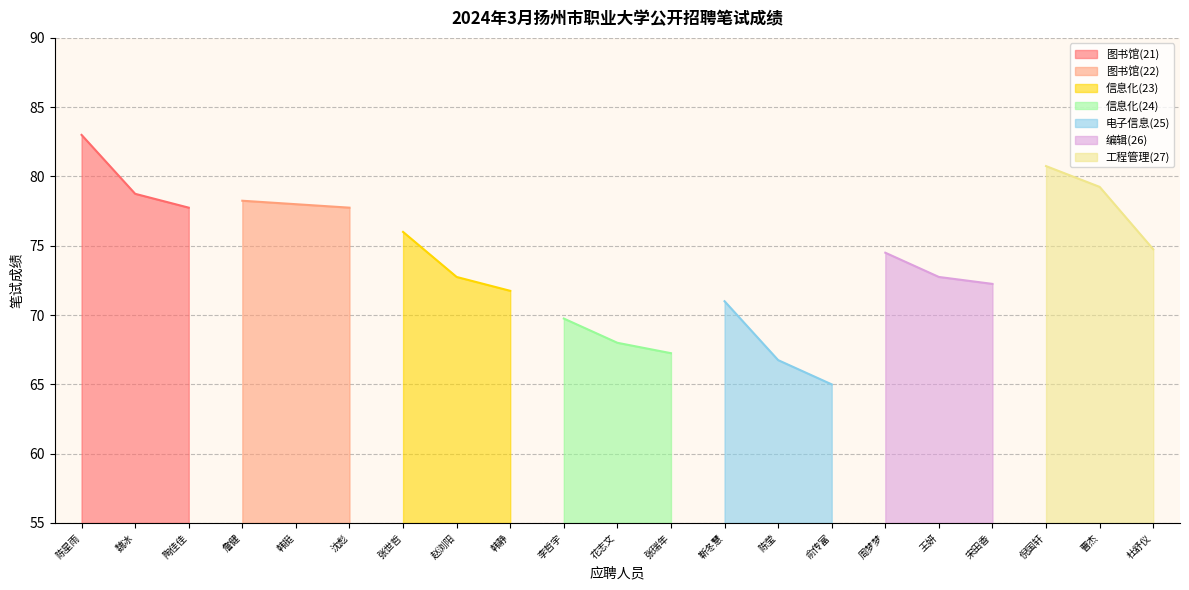

What is the difference between the second highest and minimum values?

15.8